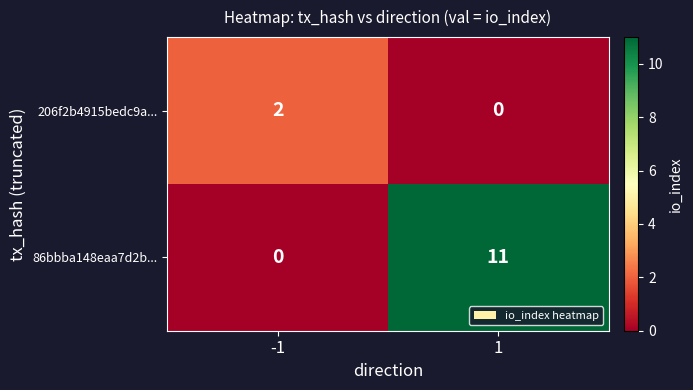

Which series has the largest range (max minus min)?

86bbba148eaa7d2b...